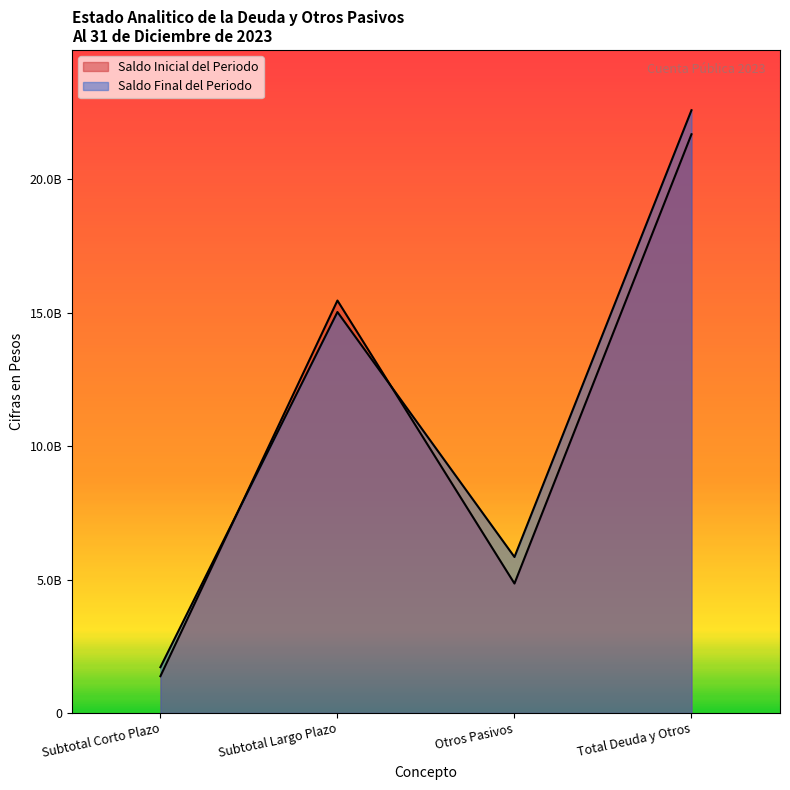

Where is the first local minimum for Saldo Final del Periodo?

Otros Pasivos